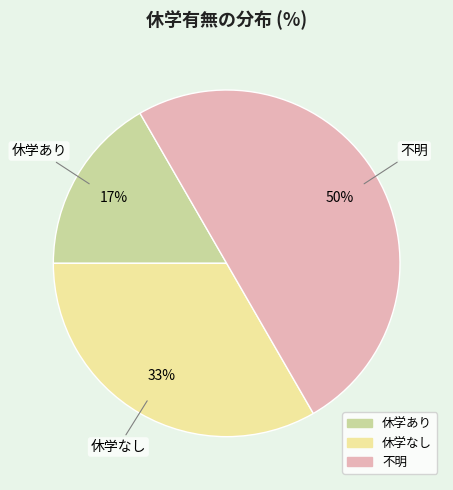

What is the smallest slice in the pie chart?

休学あり